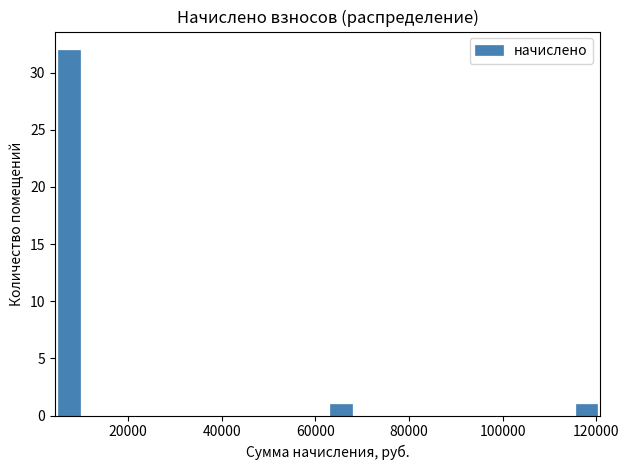

Read against the x-axis, roughly where is the centre of the tallest bar?

8000